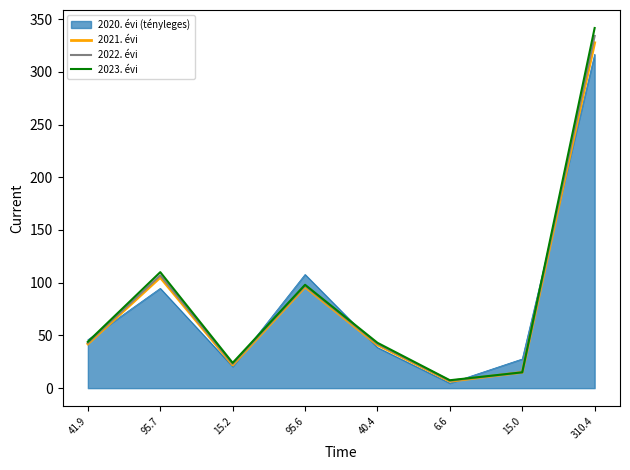

How many lines are shown in the chart?

4